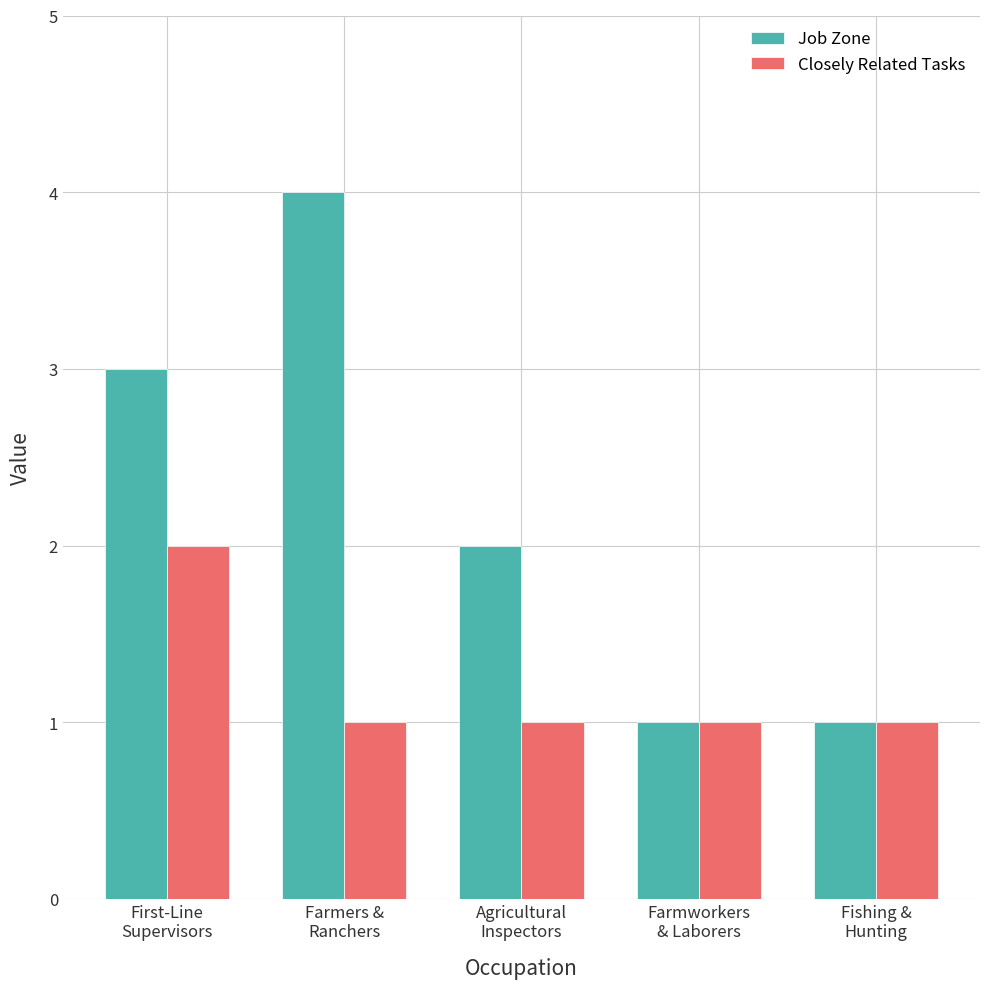

Rank the series by their average value, from highest to lowest.

Job Zone, Closely Related Tasks